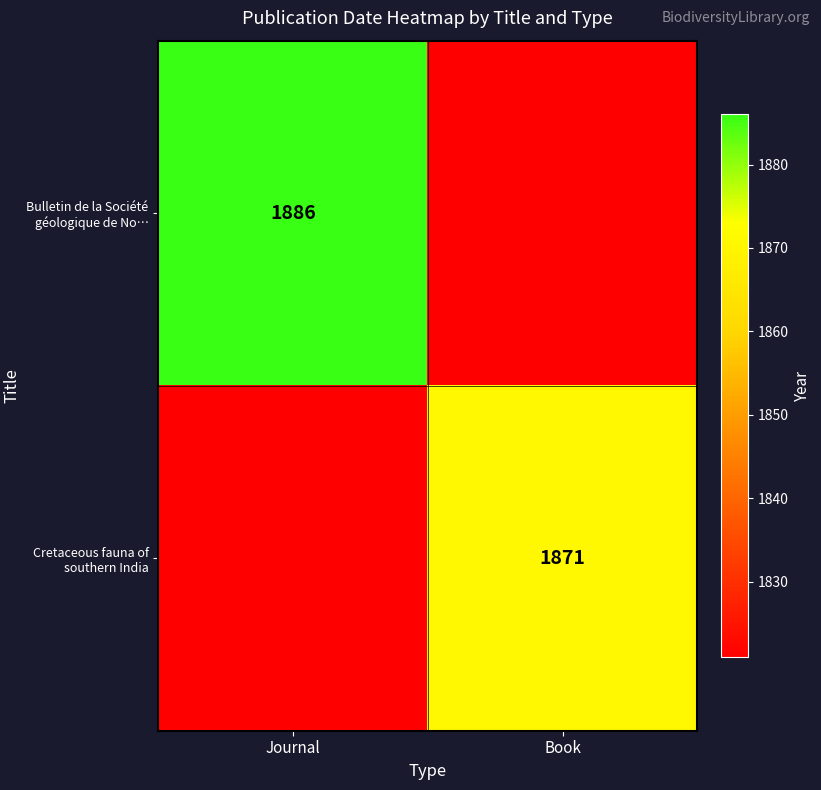

Is it true that Cretaceous fauna of southern India equals 3116 at Book?

False